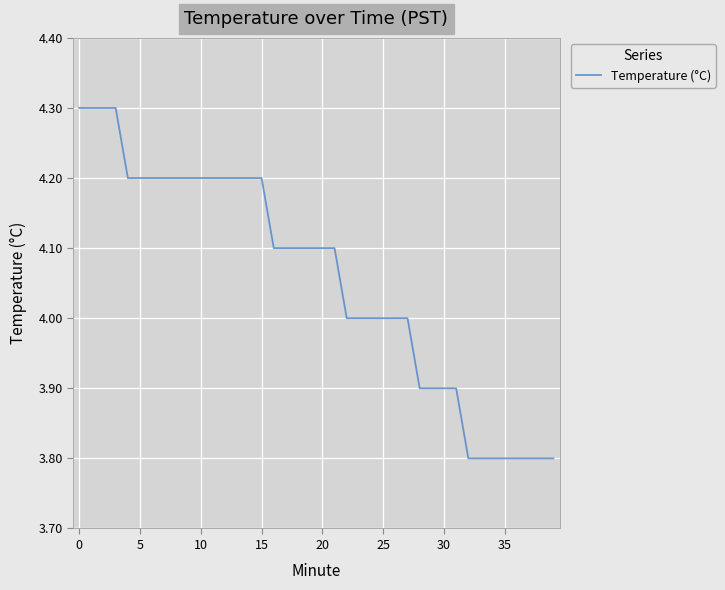

Does the chart have visible grid lines?

Yes